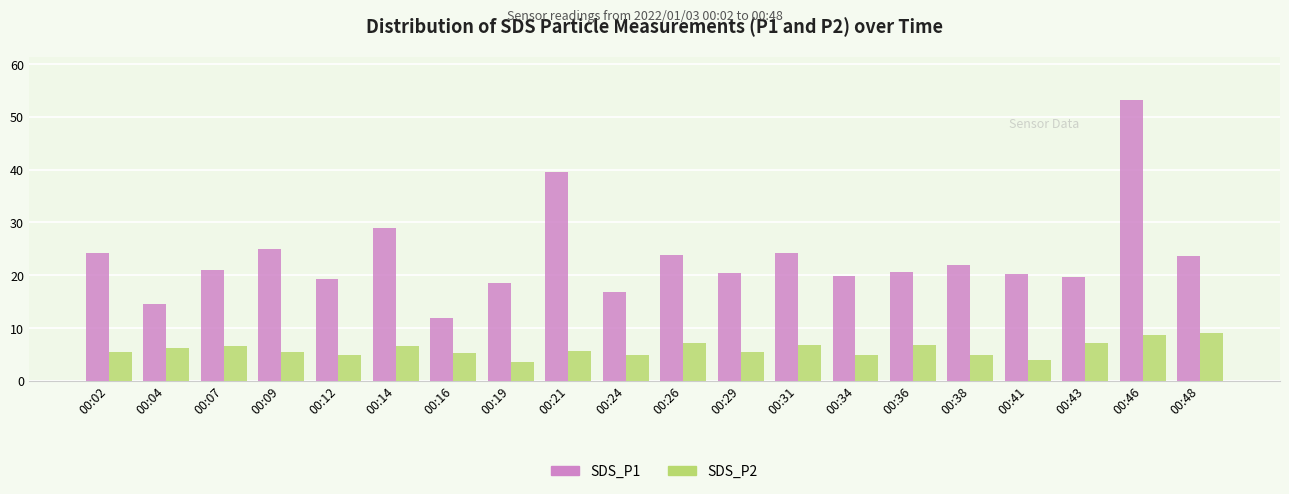

The SDS_P1 series shows 19.7 at 00:43. True or false?

True